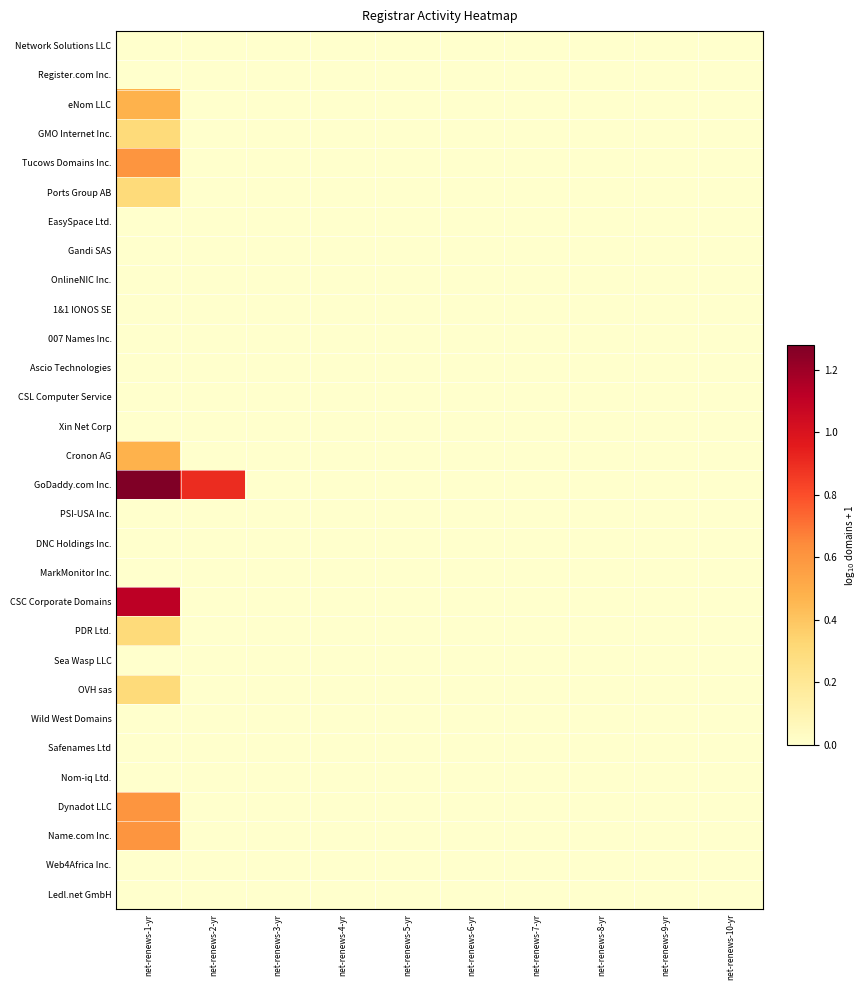

At how many categories does at least one series exceed 0?

2